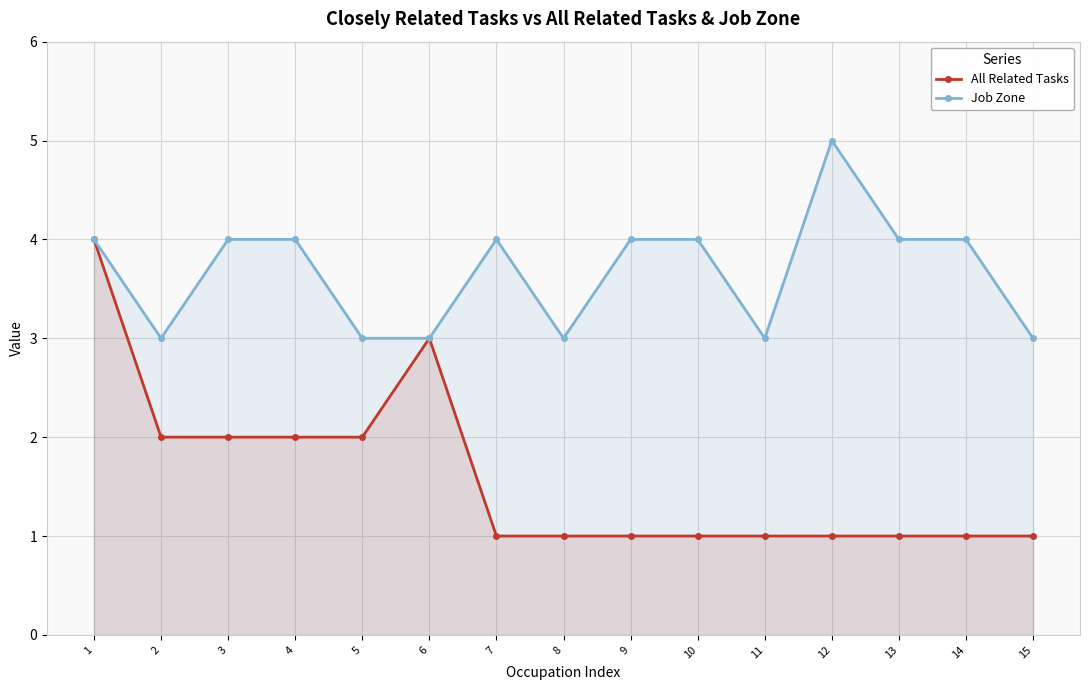

What is the total value across all series at 8?

4